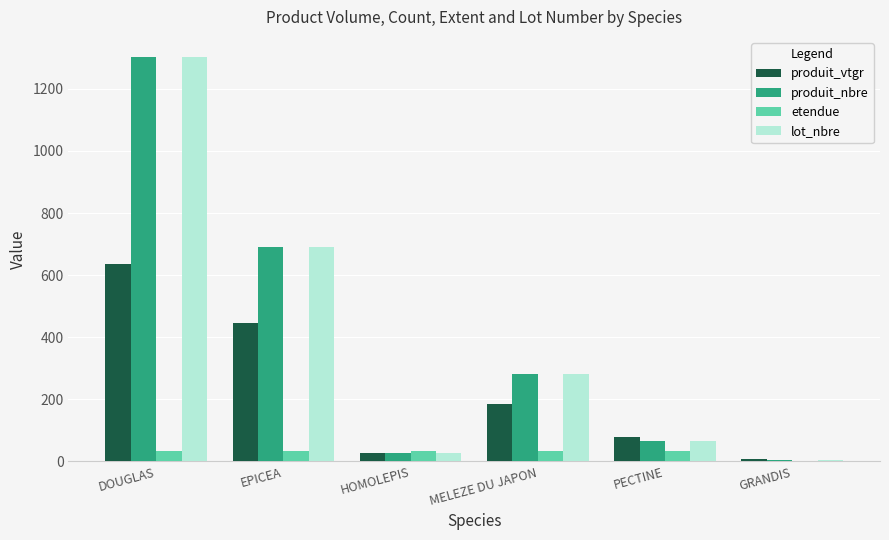

Is it true that produit_nbre equals 67.0 at PECTINE?

True